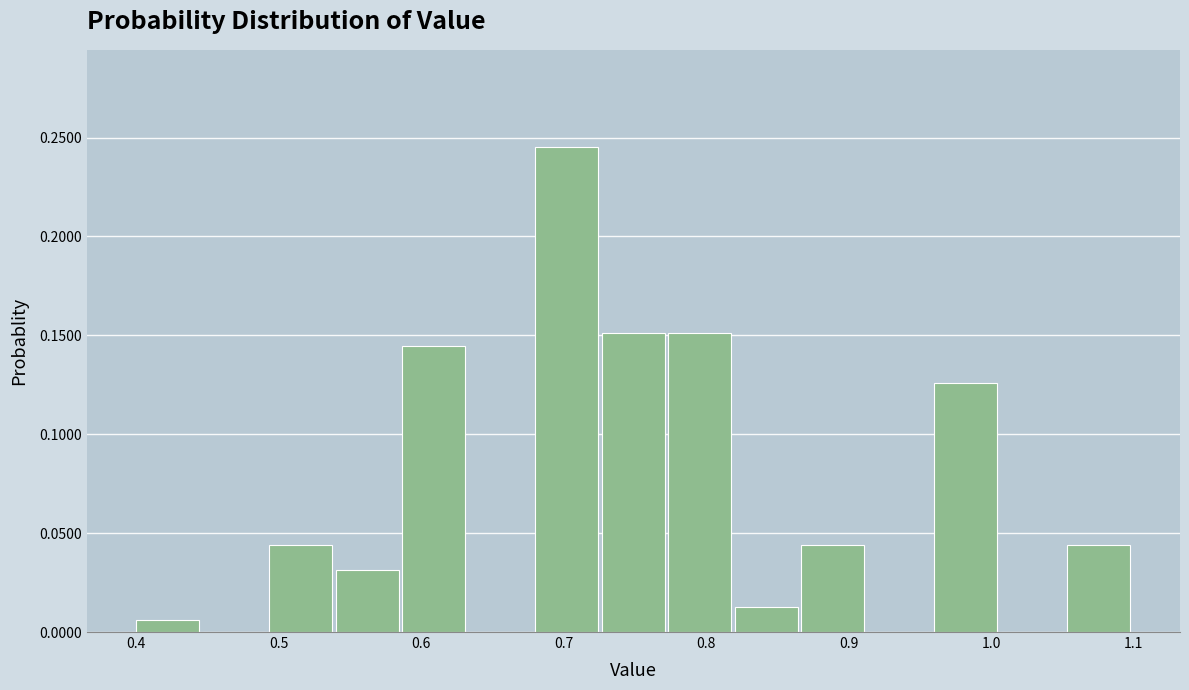

Reading left to right, transcribe this chart: for each bar, give the range it covers on the x-axis and its height. Neither the bar edges nor the heights are printed on the chart, so give them approximately, as read against the axes.

0.40 to 0.45: 0.005
0.45 to 0.49: 0
0.49 to 0.54: 0.045
0.54 to 0.59: 0.030
0.59 to 0.63: 0.145
0.63 to 0.68: 0
0.68 to 0.73: 0.245
0.73 to 0.77: 0.150
0.77 to 0.82: 0.150
0.82 to 0.87: 0.015
0.87 to 0.91: 0.045
0.91 to 0.96: 0
0.96 to 1.01: 0.125
1.01 to 1.05: 0
1.05 to 1.10: 0.045